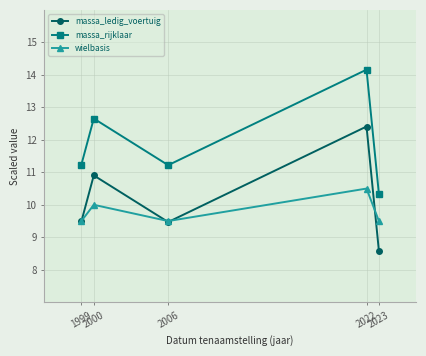

Count the massa_ledig_voertuig values in the range 9 to 10.

2